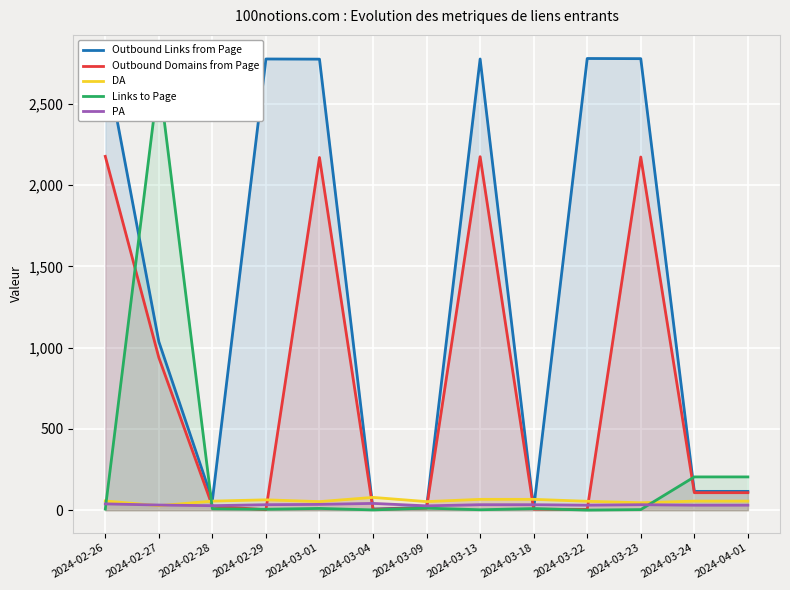

In Outbound Links from Page, how many points are higher than both neighbors (excluding endpoints)?

3